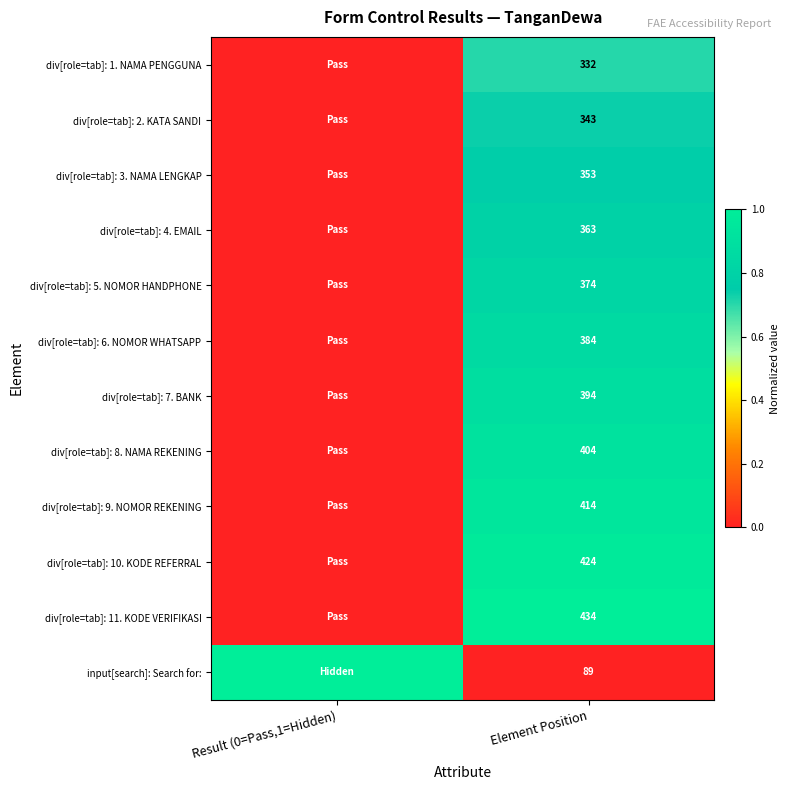

Rank the series at Element Position from highest to lowest value.

div[role=tab]: 11. KODE VERIFIKASI, div[role=tab]: 10. KODE REFERRAL, div[role=tab]: 9. NOMOR REKENING, div[role=tab]: 8. NAMA REKENING, div[role=tab]: 7. BANK, div[role=tab]: 6. NOMOR WHATSAPP, div[role=tab]: 5. NOMOR HANDPHONE, div[role=tab]: 4. EMAIL, div[role=tab]: 3. NAMA LENGKAP, div[role=tab]: 2. KATA SANDI, div[role=tab]: 1. NAMA PENGGUNA, input[search]: Search for: